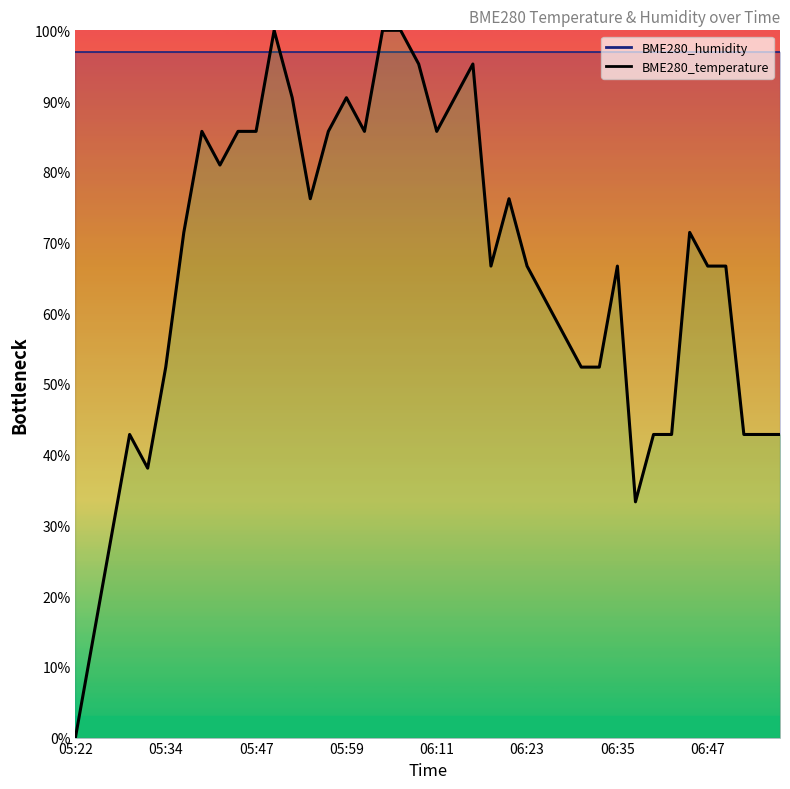

Reading right to left, transcribe all the data shown in this chart.

06:57=42.9	06:55=42.9	06:52=42.9	06:50=66.7	06:47=66.7	06:45=71.4	06:42=42.9	06:40=42.9	06:37=33.3	06:35=66.7	06:33=52.4	06:30=52.4	06:28=57.1	06:25=61.9	06:23=66.7	06:20=76.2	06:18=66.7	06:16=95.2	06:13=90.5	06:11=85.7	06:08=95.2	06:06=100.0	06:04=100.0	06:01=85.7	05:59=90.5	05:56=85.7	05:54=76.2	05:51=90.5	05:49=100.0	05:47=85.7	05:44=85.7	05:42=81.0	05:39=85.7	05:37=71.4	05:34=52.4	05:32=38.1	05:30=42.9	05:27=28.6	05:25=14.3	05:22=0.0